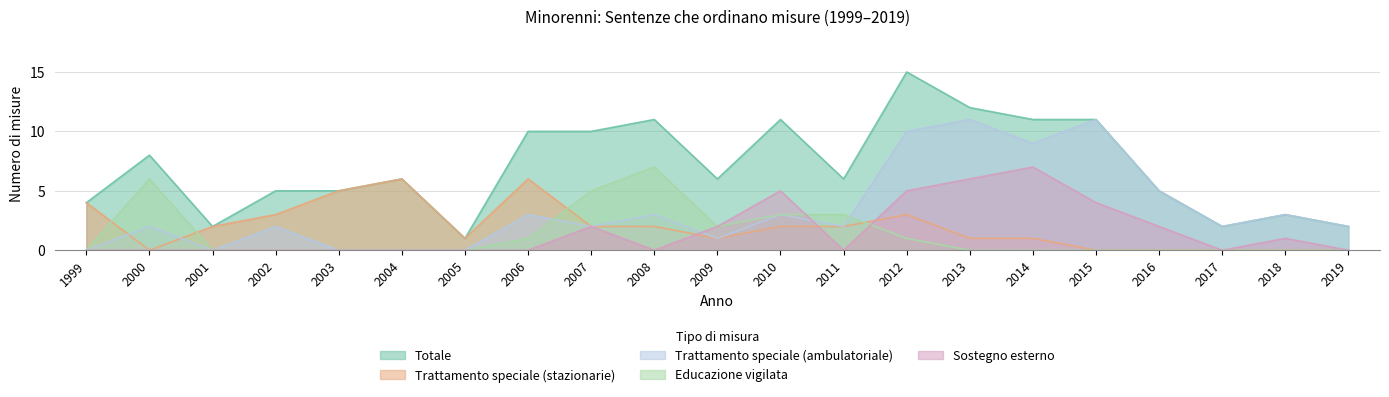

How many times do Trattamento speciale (stazionarie) and Sostegno esterno cross each other?

3